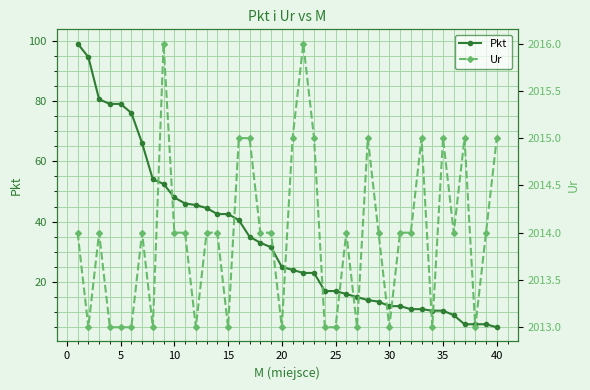

True or false: Pkt and Ur intersect in this chart.

False